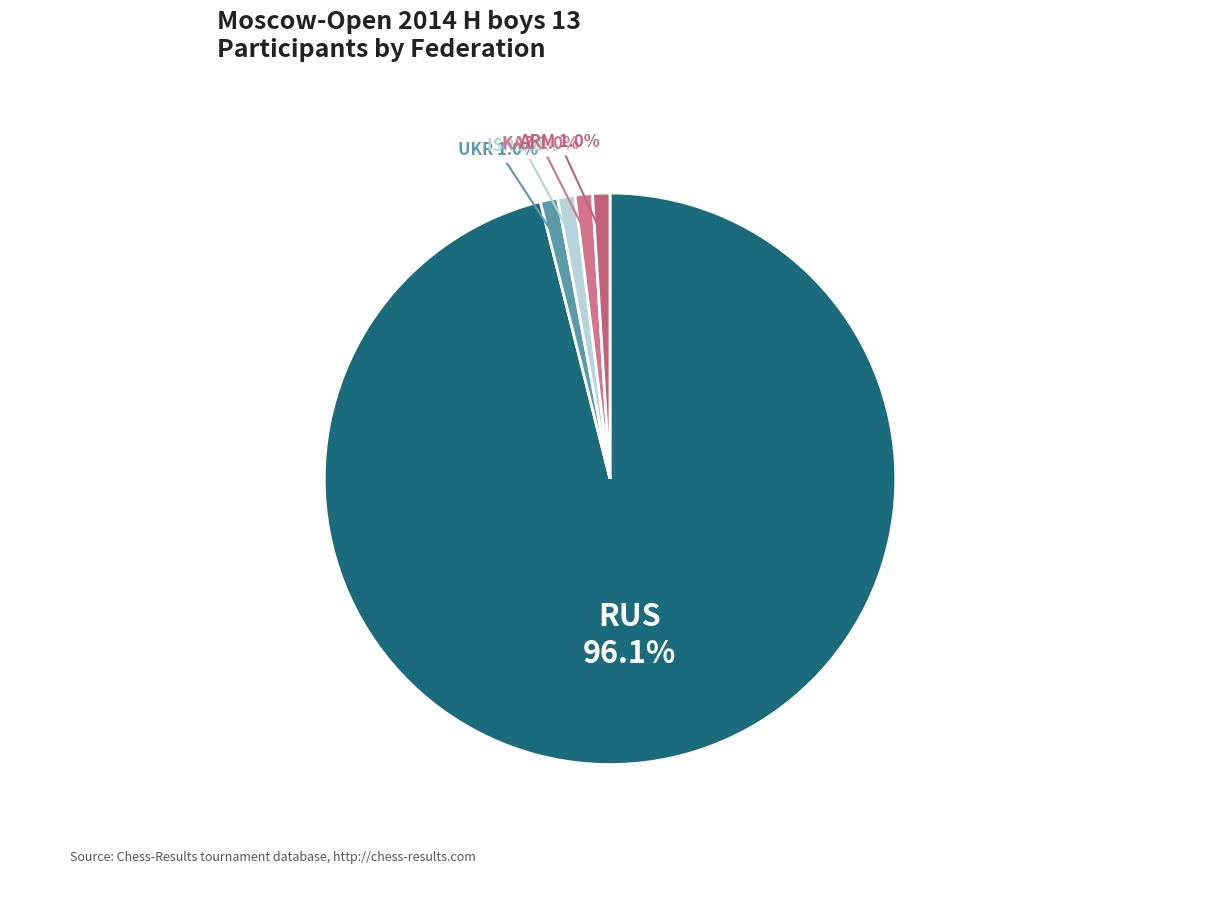

What is the majority slice?

RUS